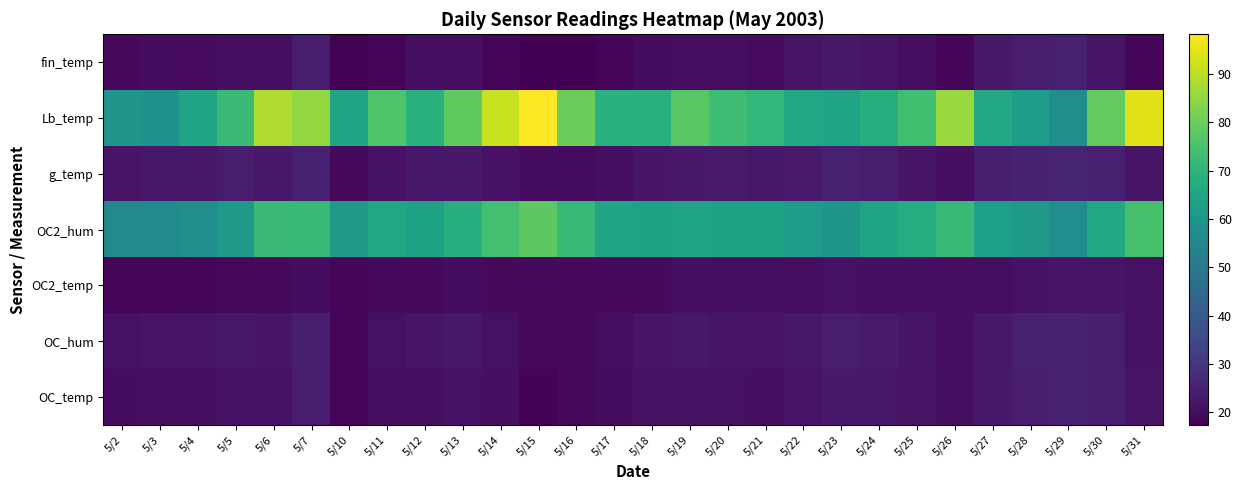

Between 5/2 and 5/11, which series saw the biggest shift?

Lb_temp